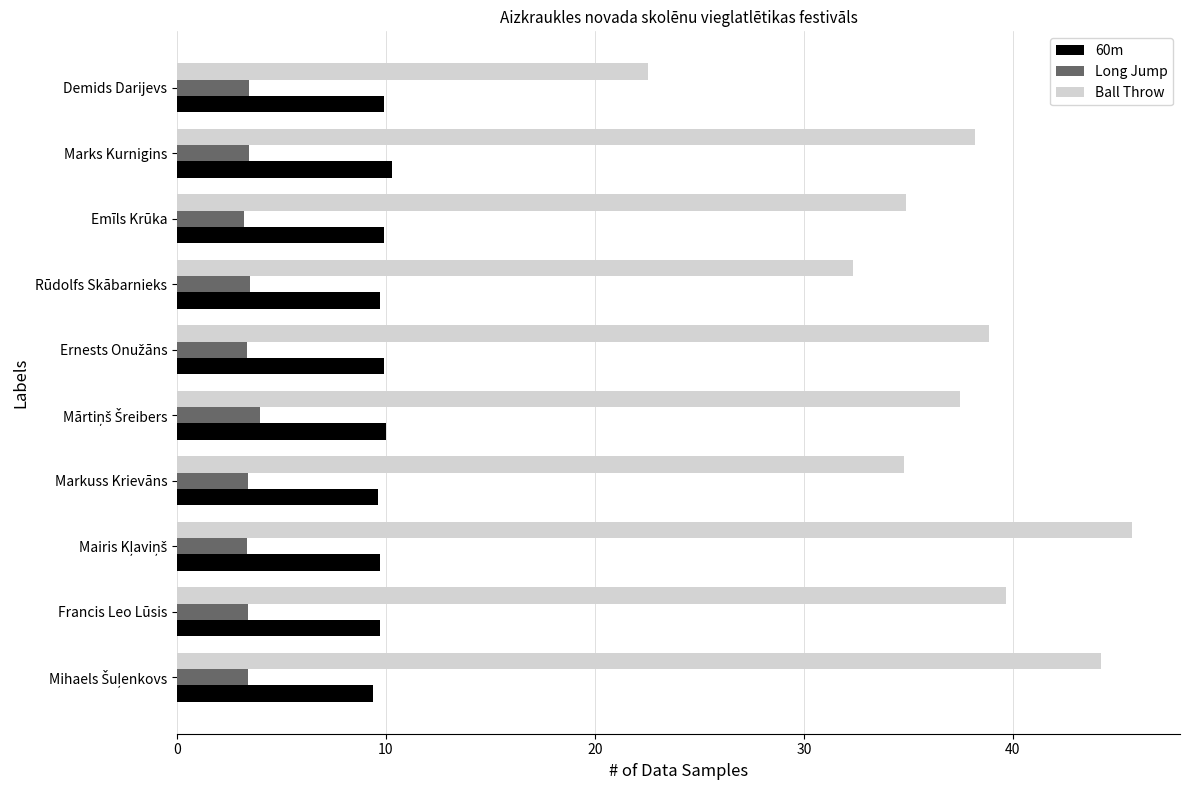

What value does the Long Jump series have at Emīls Krūka?

3.2